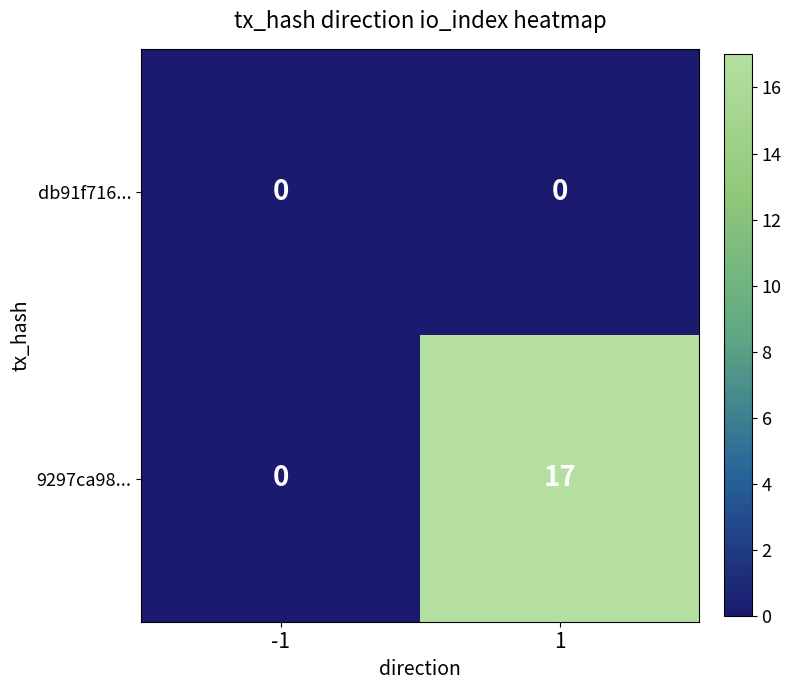

Reading left to right, list all the values displayed in this chart.

db91f716...: -1=0	1=0
9297ca98...: -1=0	1=17